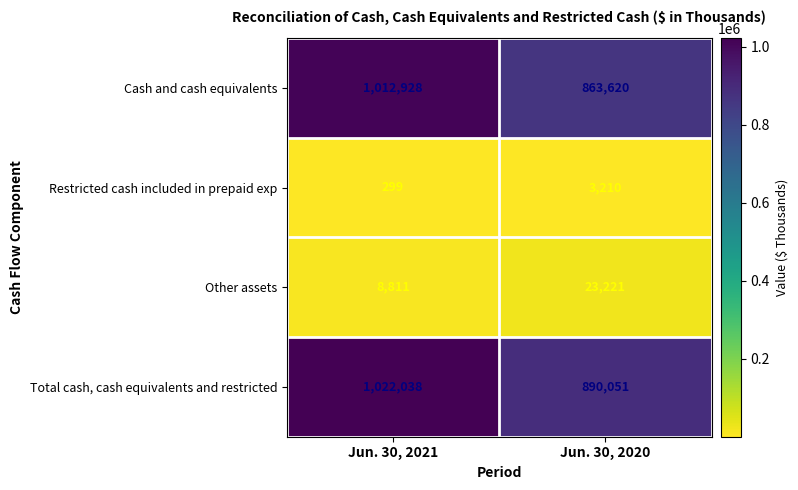

What is the average value of the Cash and cash equivalents series?

938274